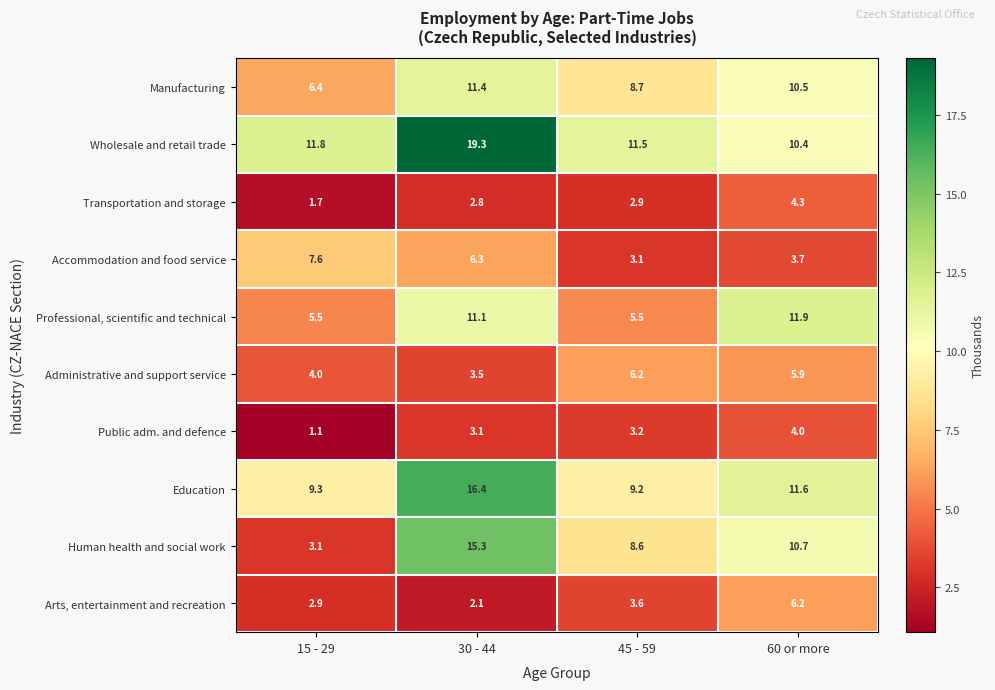

What is the difference between the maximum and second lowest values in the Human health and social work series?

6.7